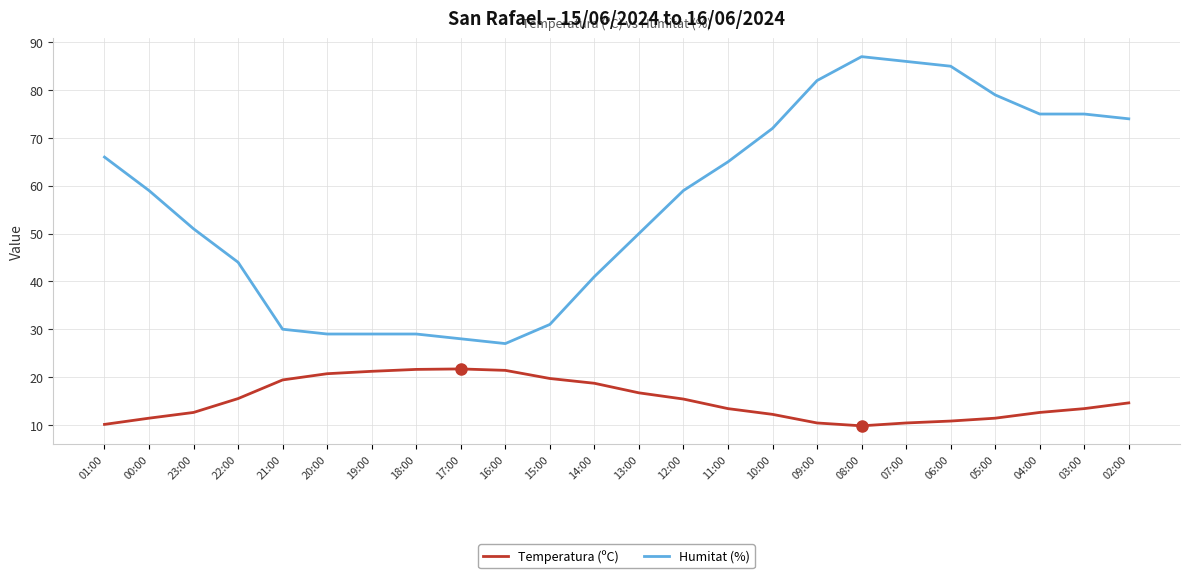

What is the highest value of the Temperatura (ºC) series?

21.7